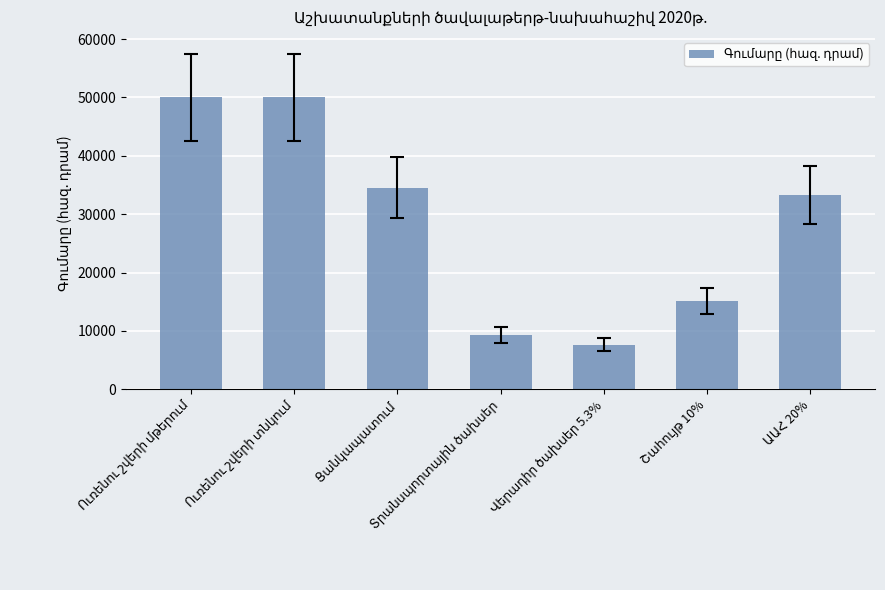

Does the chart contain stacked bars?

No